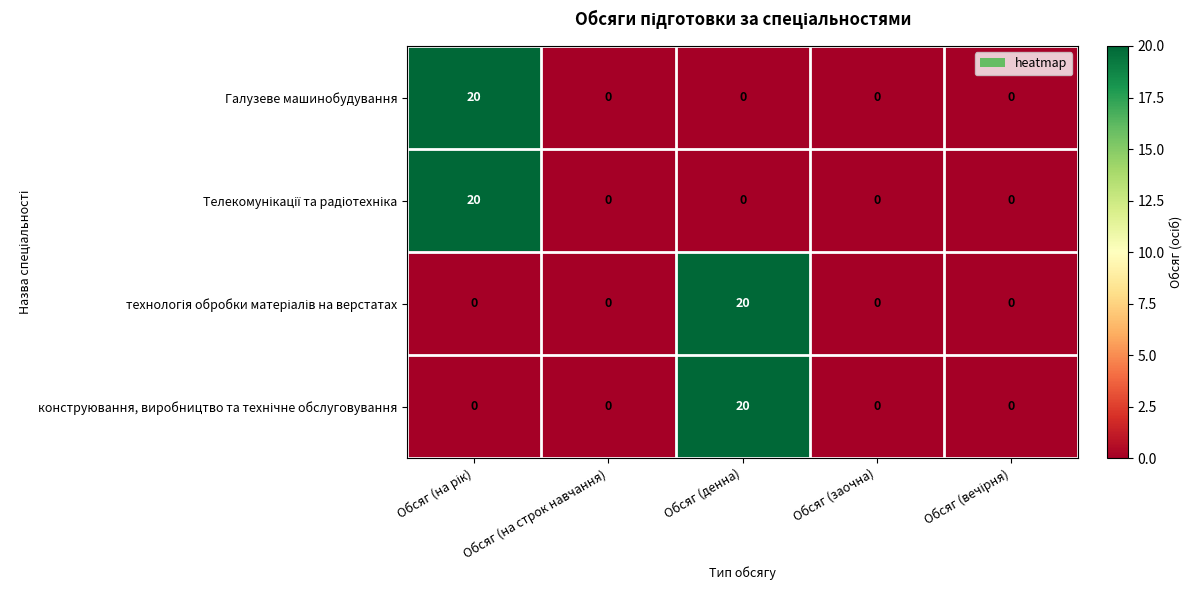

What is the maximum value shown in the chart?

20